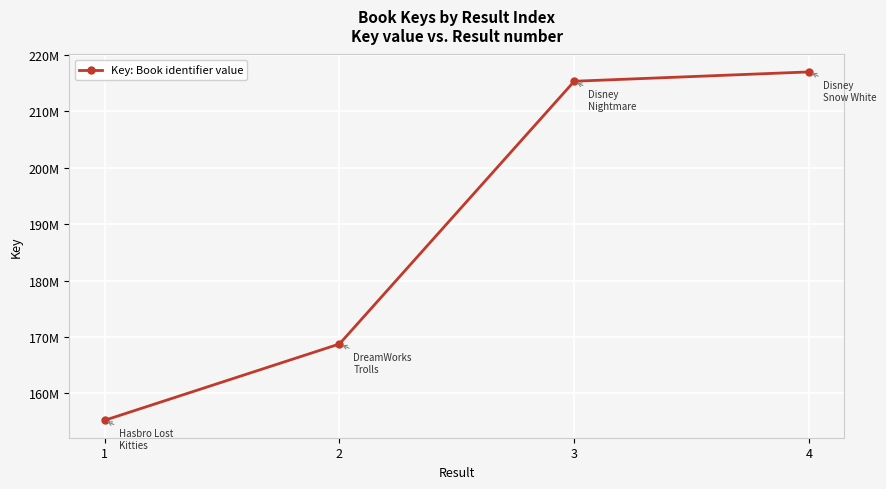

True or false: there are more than 2 points higher than both neighbors.

False